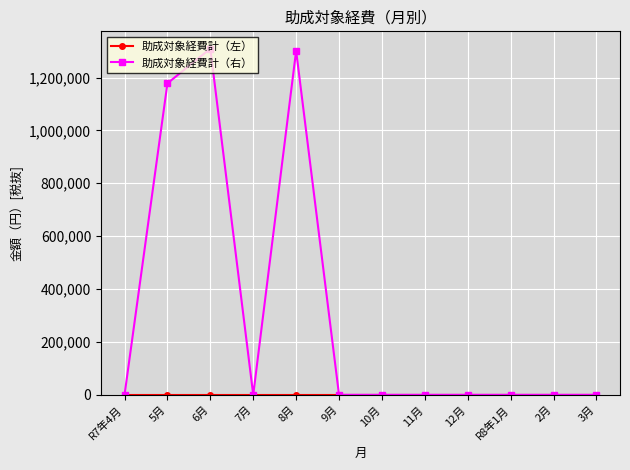

The value of 助成対象経費計（右） at 6月 is 2277790.5. True or false?

False